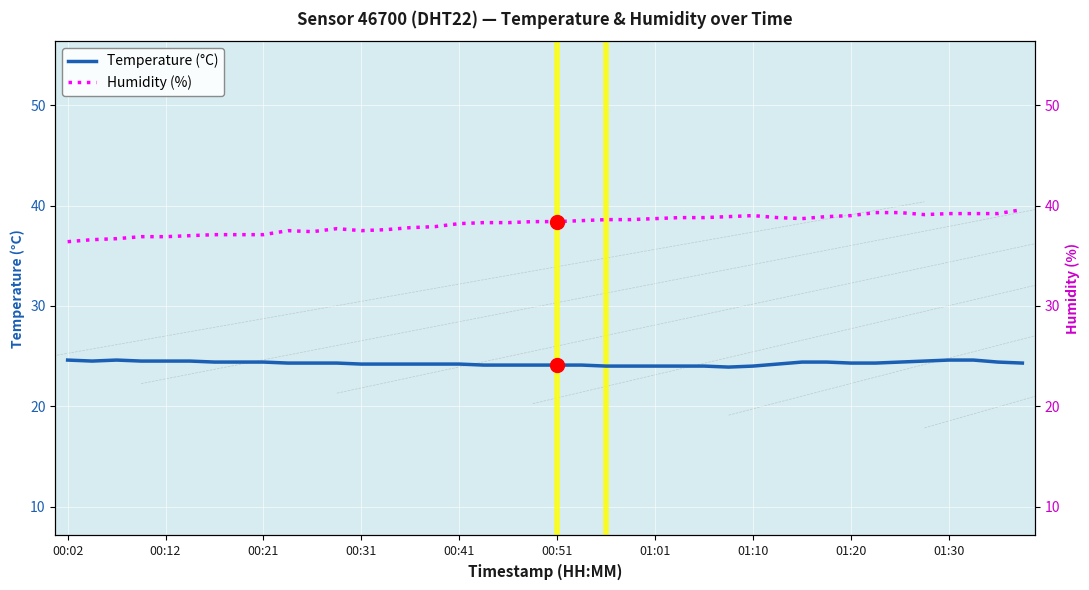

In Humidity (%), how many points are higher than both neighbors (excluding endpoints)?

3